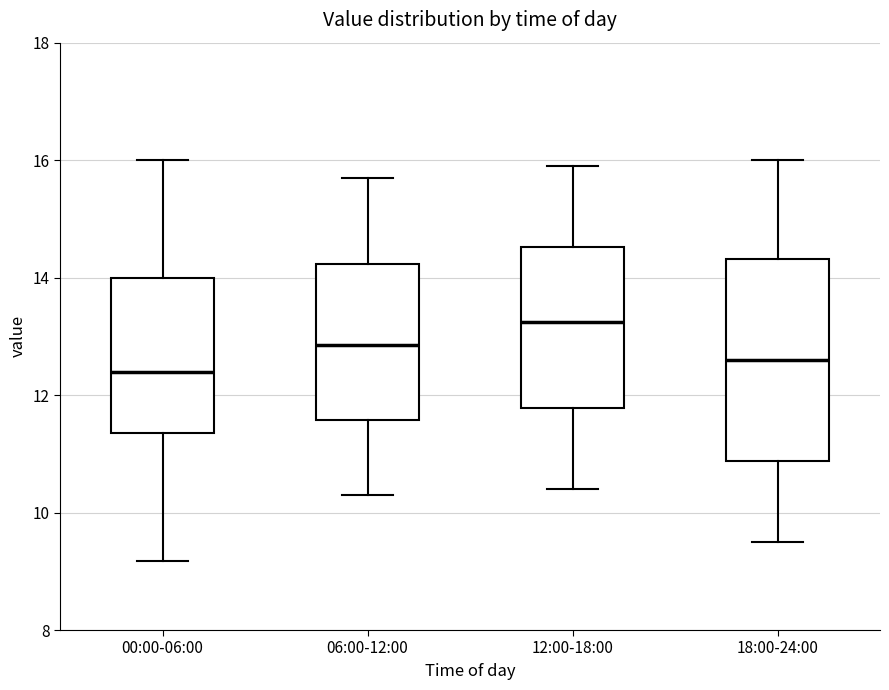

Where does the upper whisker of the box for 00:00-06:00 end on the y-axis? The values are not printed on the chart, so give them approximately, as read against the axis.

16.0